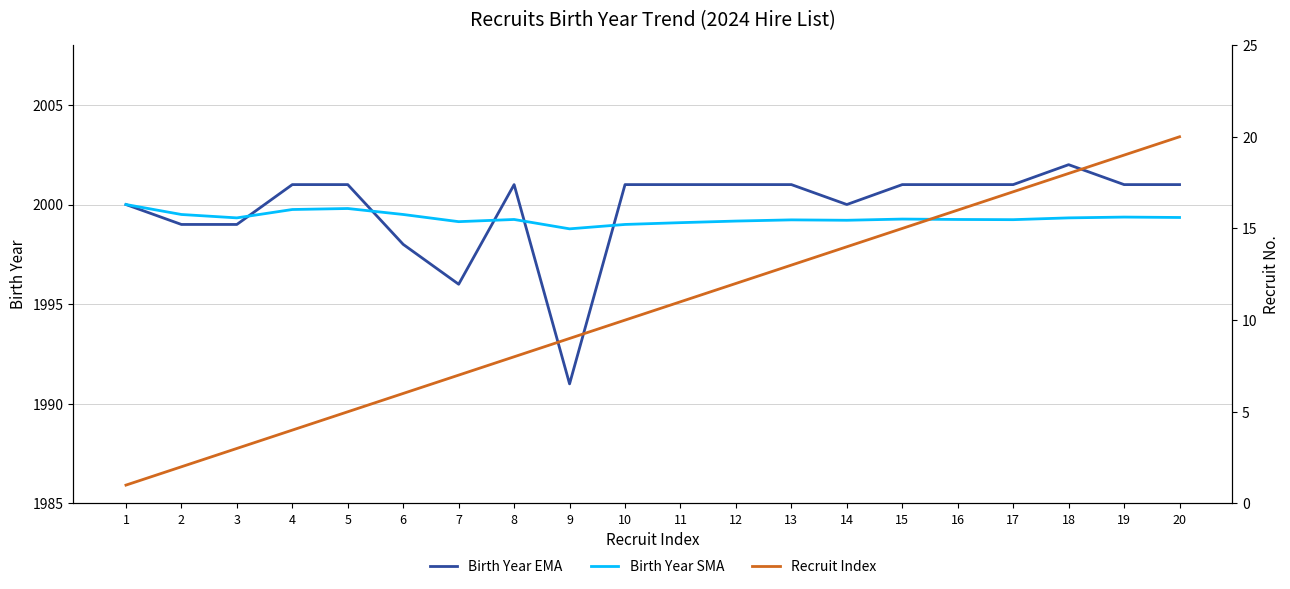

What are all the series names shown in the legend?

Birth Year EMA, Birth Year SMA, Recruit Index